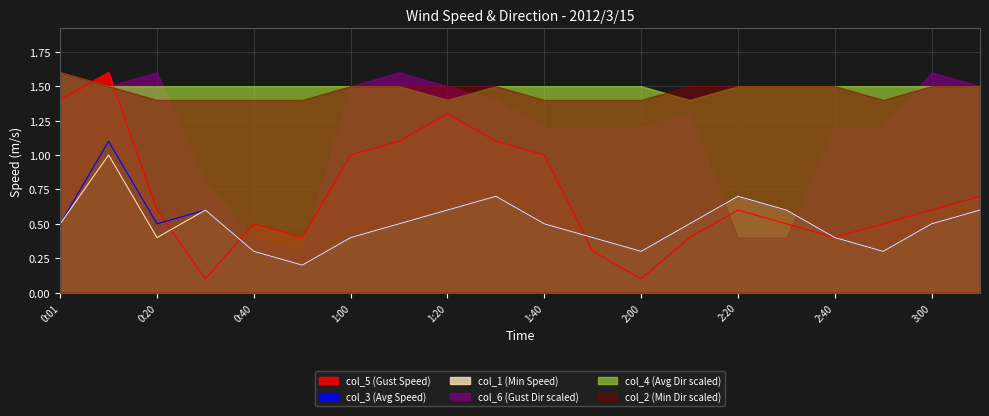

Between 2:10 and 3:10, which is larger?

3:10